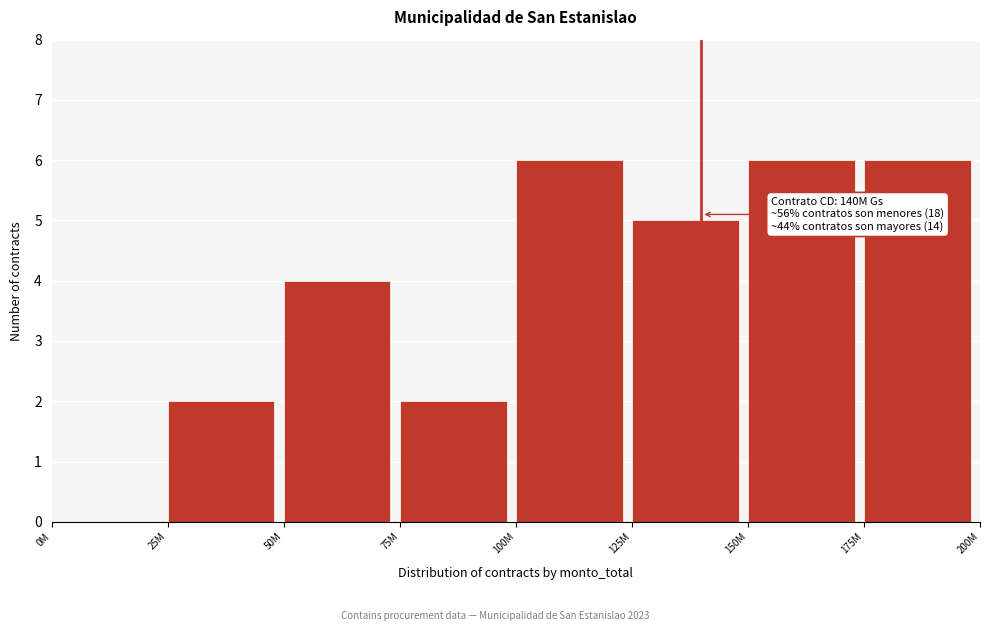

Reading right to left, list all the values displayed in this chart.

175M=6	150M=6	125M=5	100M=6	75M=2	50M=4	25M=2	0M=0